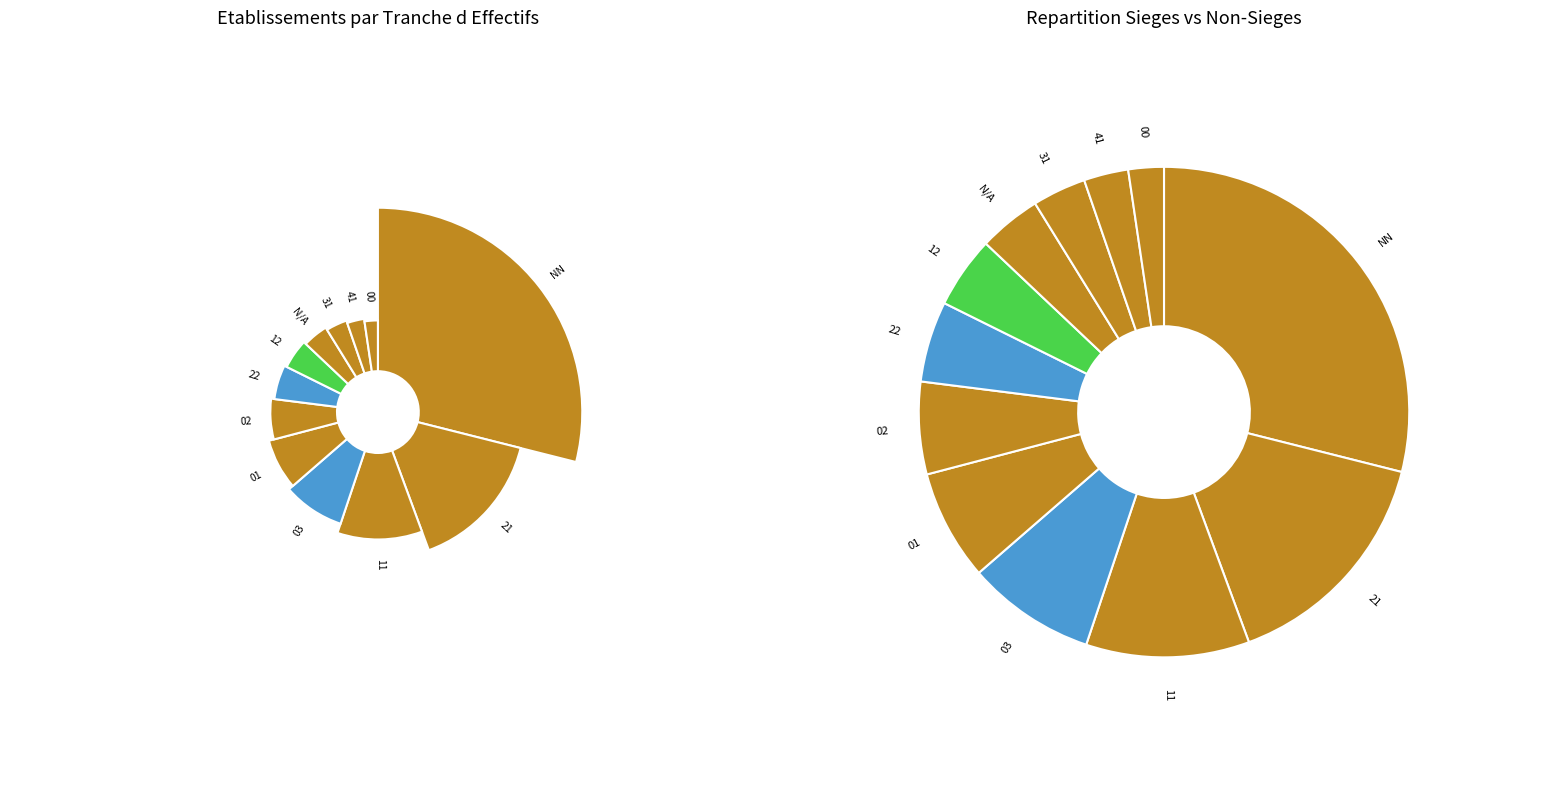

To the nearest percent, what is the average slice percentage?

8%